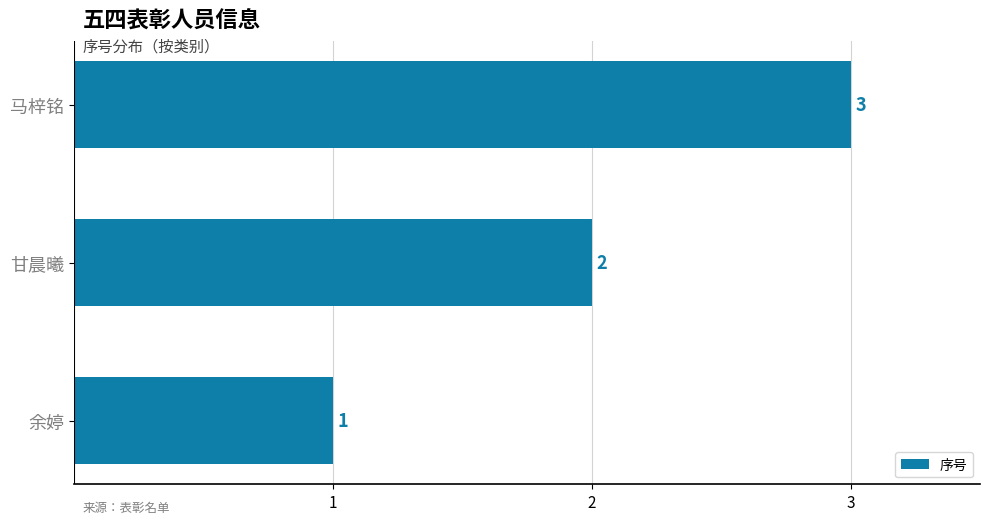

At which label is the value closest to 2?

甘晨曦